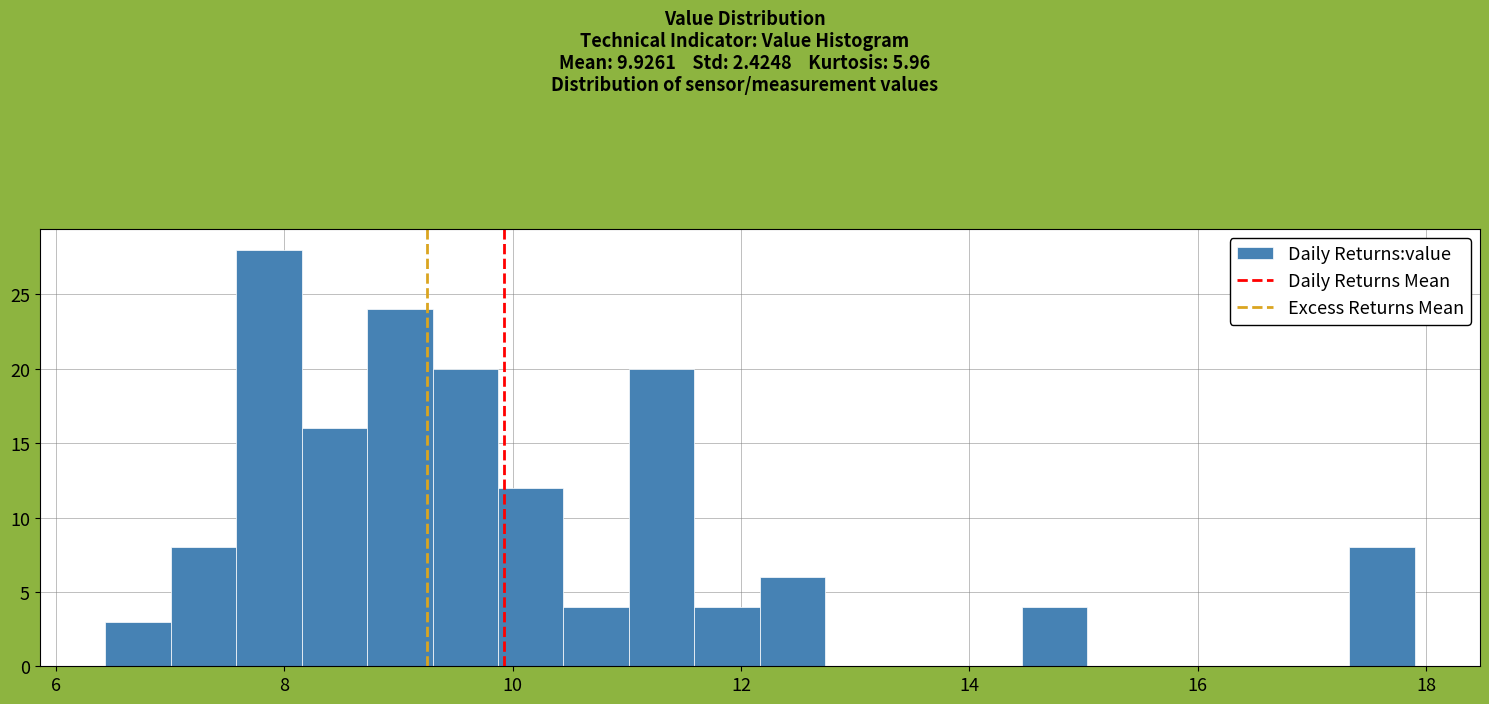

Read against the x-axis, roughly where is the centre of the tallest bar?

7.8